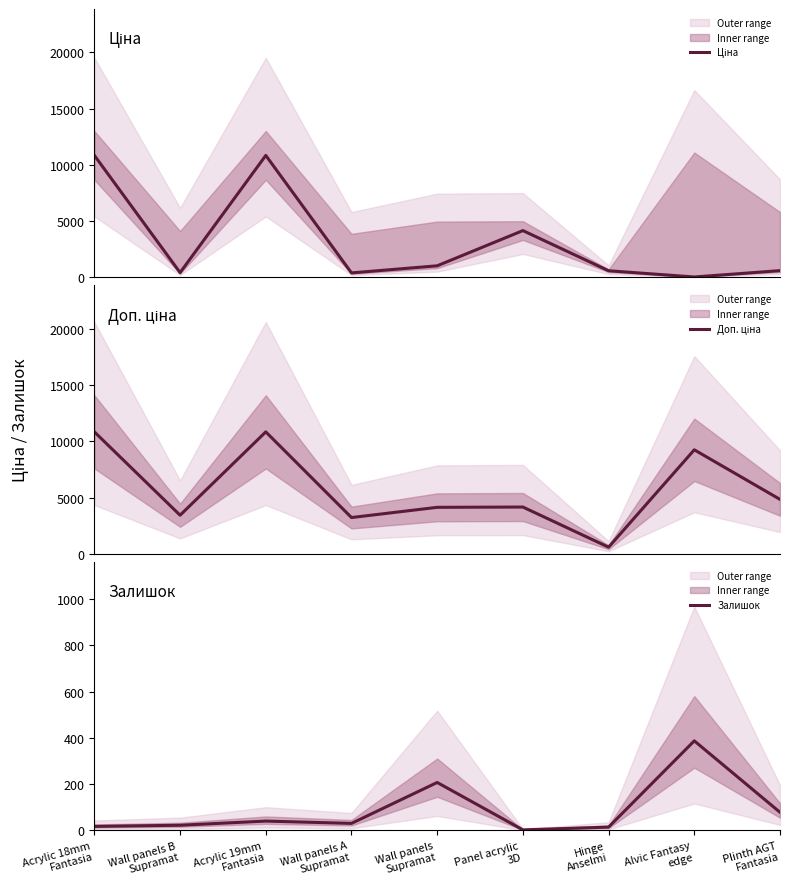

How many values in the Доп. ціна series exceed 4162?

4